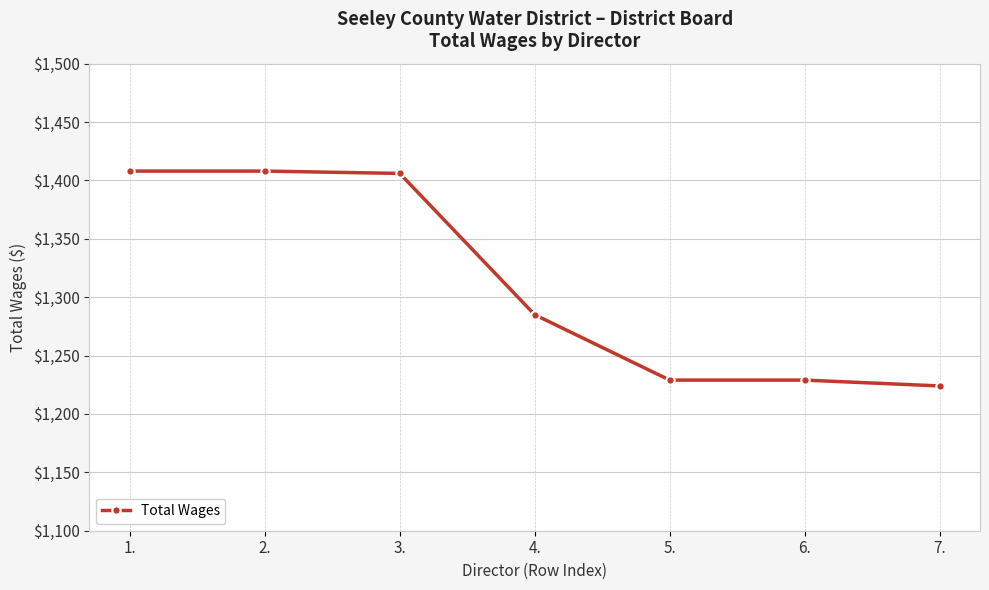

Reading left to right, extract all data points from this chart.

1.=1408	2.=1408	3.=1406	4.=1285	5.=1229	6.=1229	7.=1224